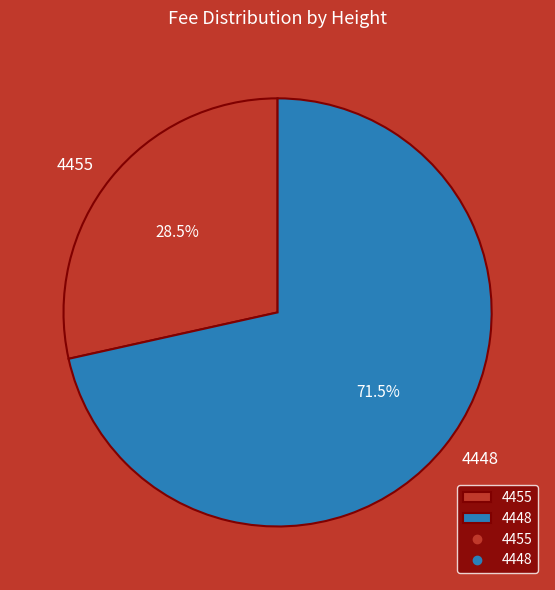

Which has a higher value, 4455 or 4448?

4448